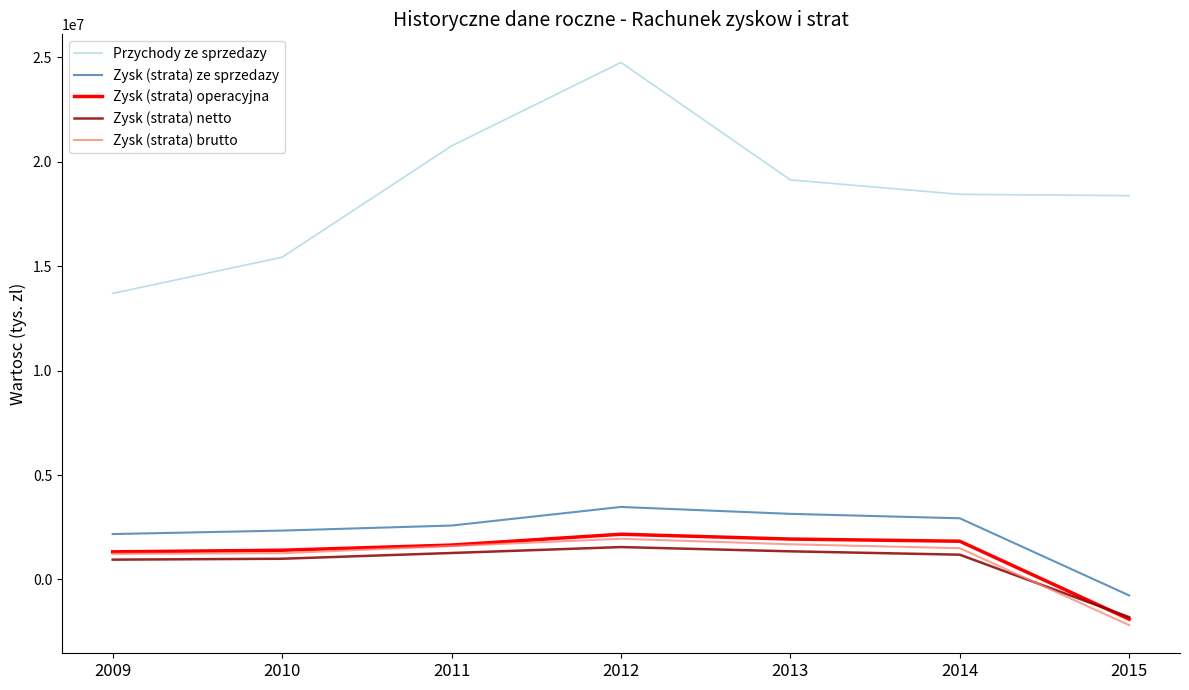

What value does the Zysk (strata) netto series have at 2015, to the nearest 50?

-1804200